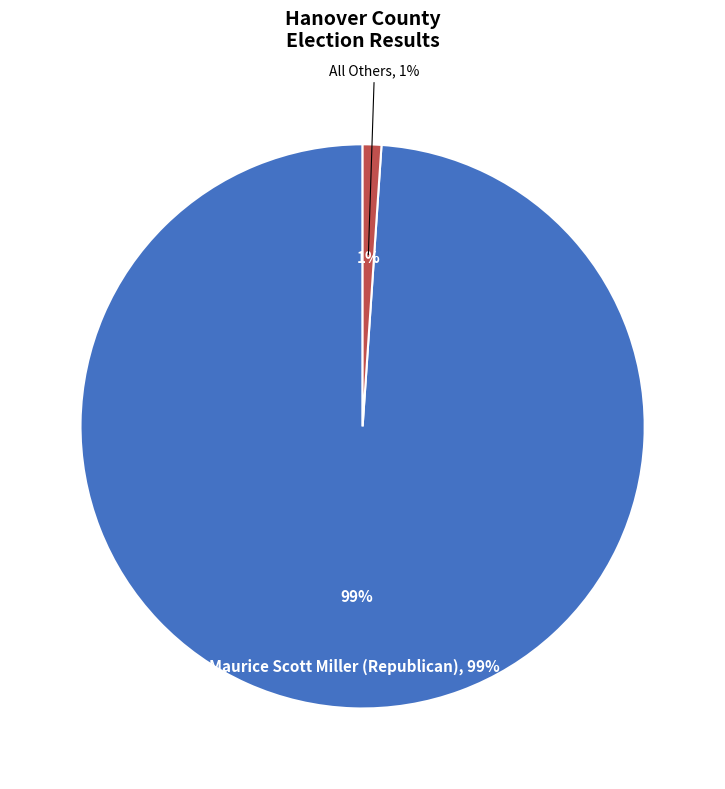

To the nearest percent, what is the average slice percentage?

50%